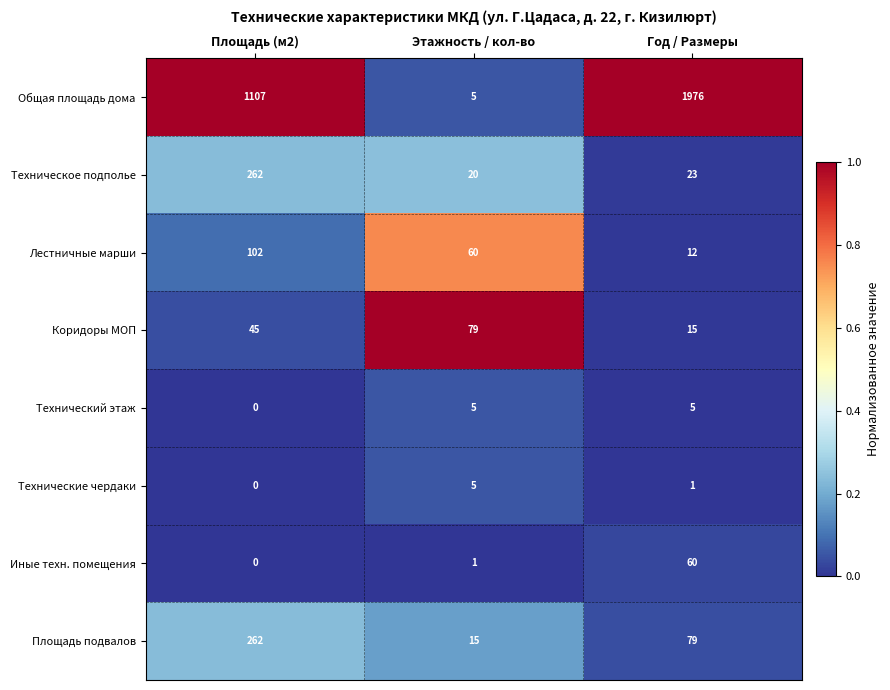

At Год / Размеры, list the series in order from largest to smallest.

Общая площадь дома, Площадь подвалов, Иные техн. помещения, Техническое подполье, Коридоры МОП, Лестничные марши, Технический этаж, Технические чердаки